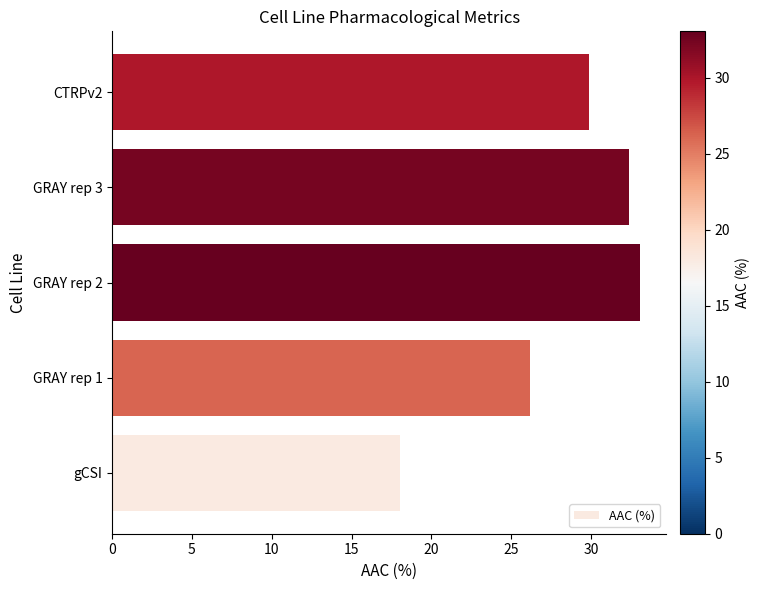

The value at GRAY rep 3 is 32.3. True or false?

True